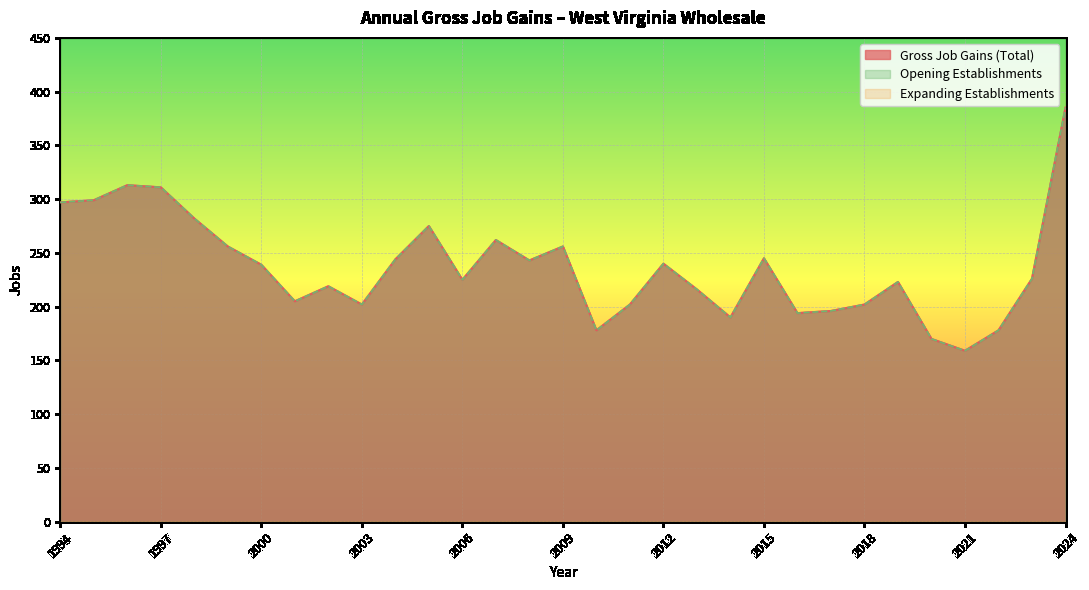

What is the highest value of the Gross Job Gains (Total) series?

385